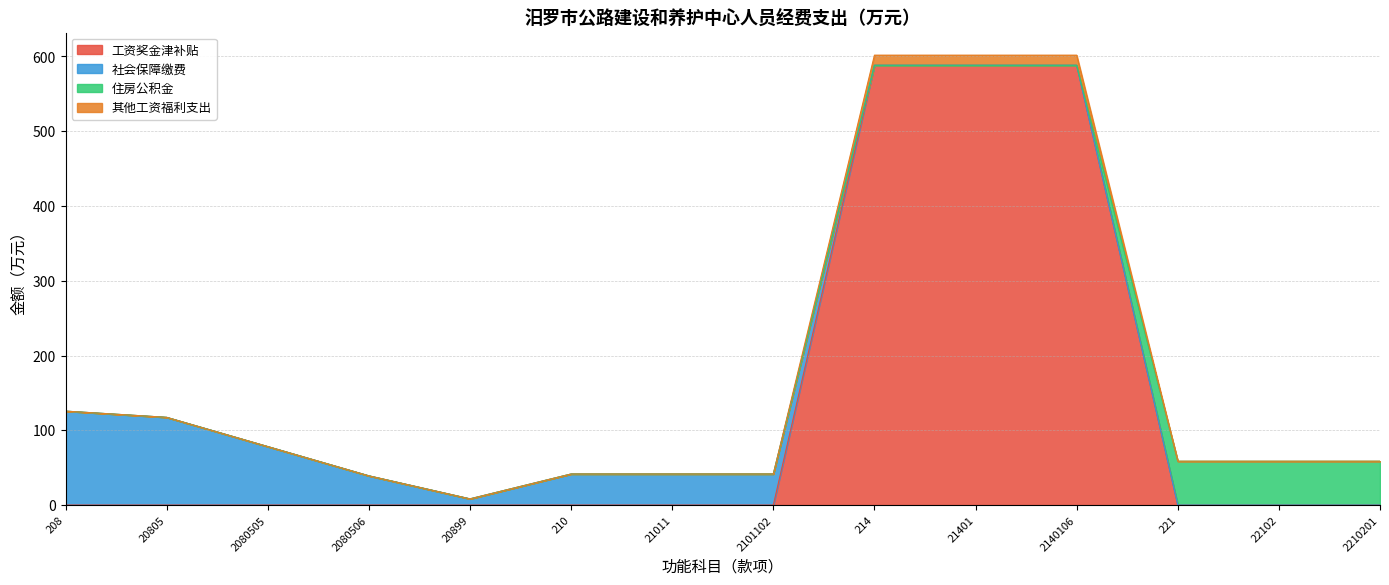

Between 20899 and 2210201, which is larger?

20899